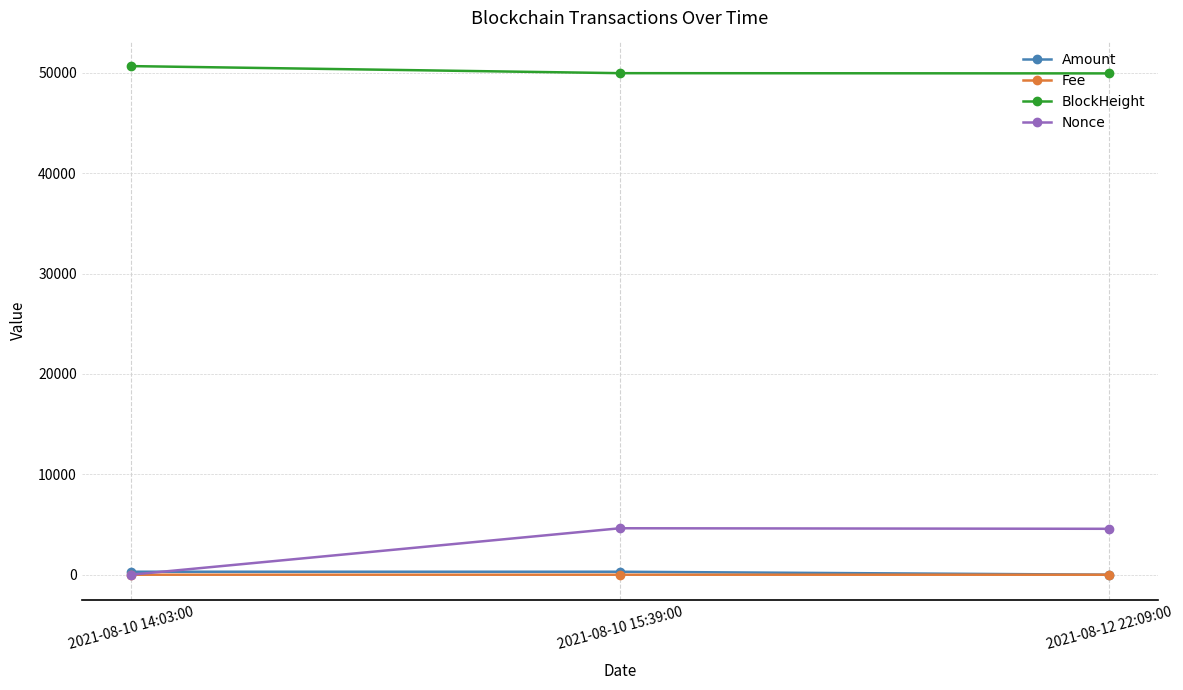

The value of Amount at 2021-08-12 22:09:00 is 1.3. True or false?

True